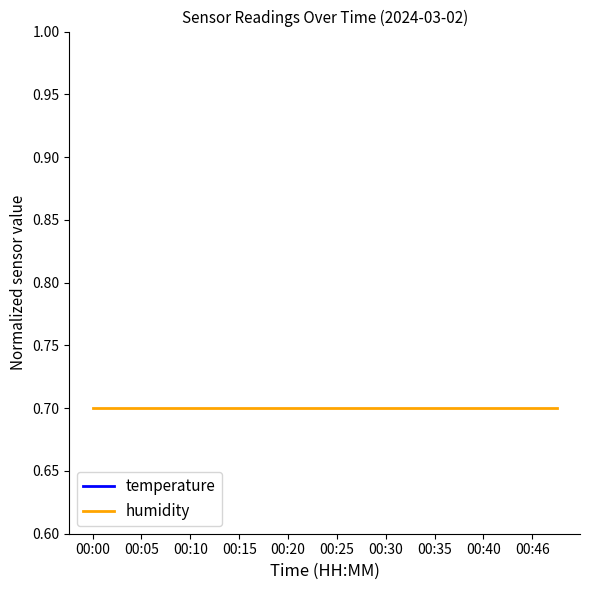

What is the total value across all series at 00:00?

1.2